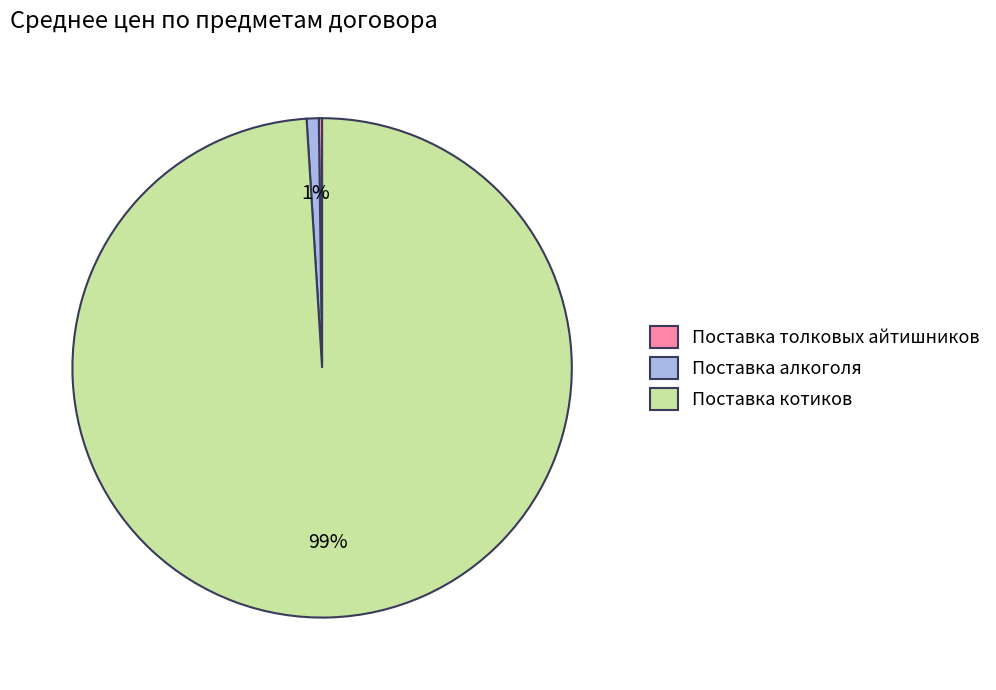

True or false: Поставка алкоголя accounts for 1% of the total.

True